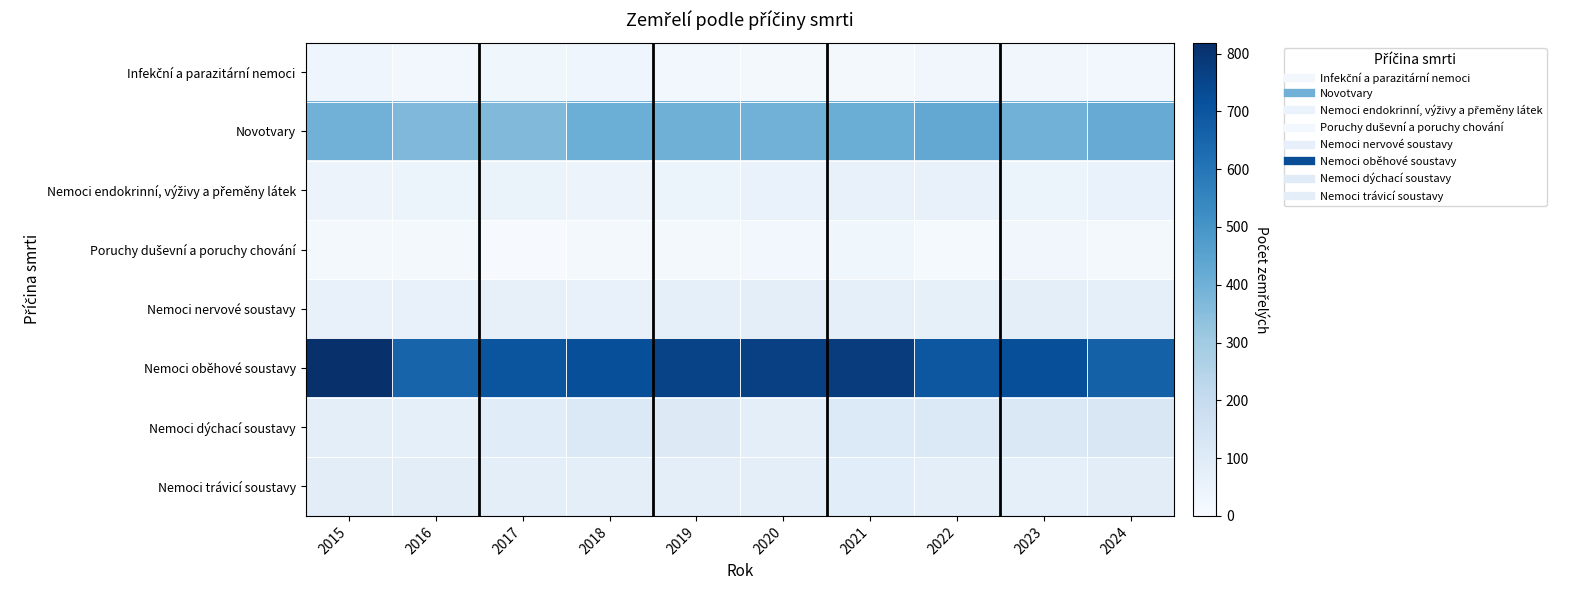

Which category has the highest value across all series?

2015